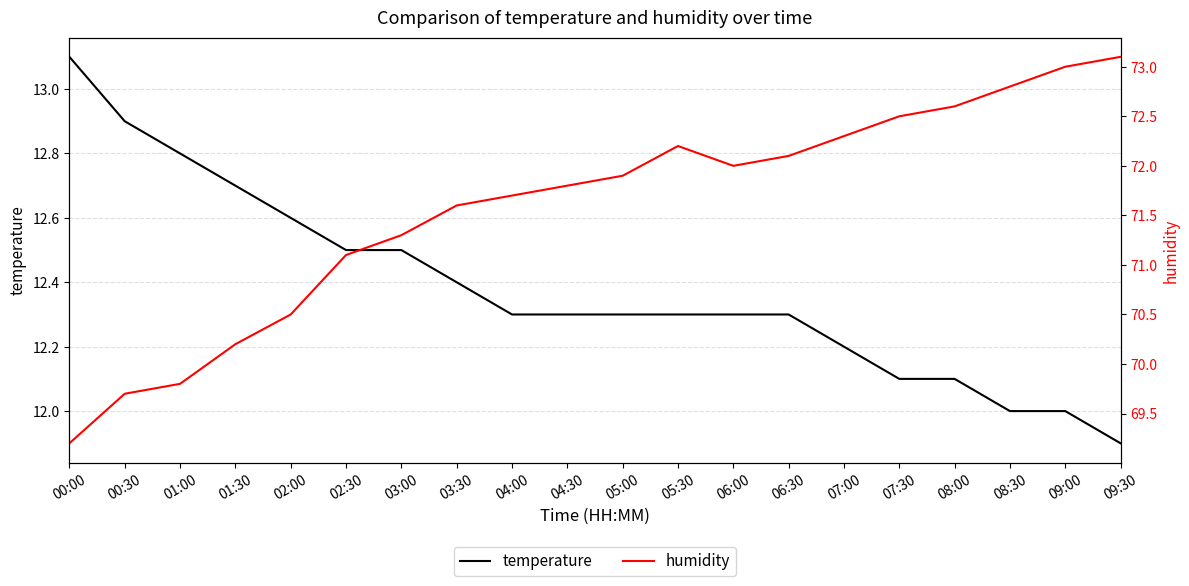

What position from the left is 05:30?

12